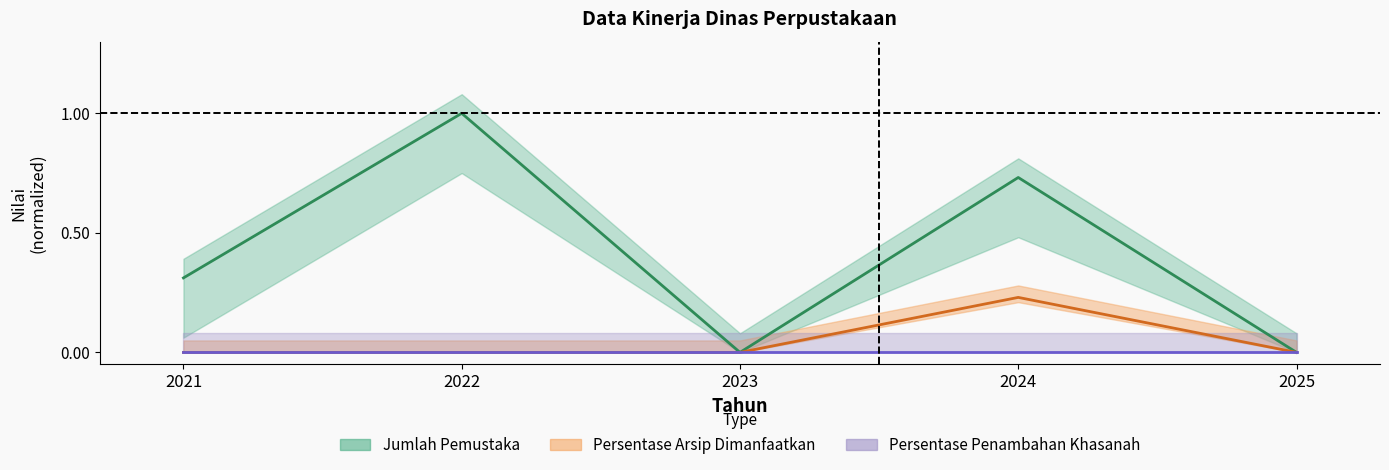

True or false: Jumlah Pemustaka and Persentase Jumlah Arsip yang Dimanfaatkan intersect in this chart.

False